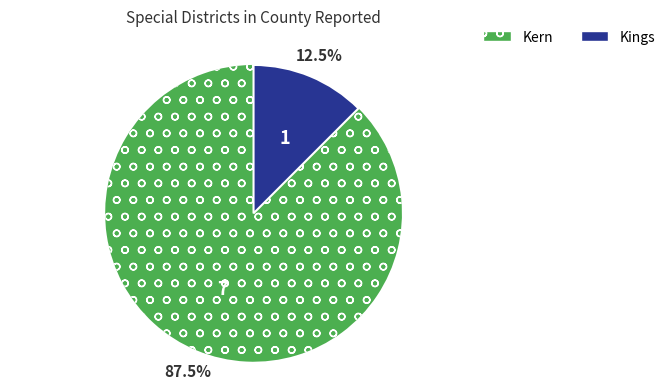

Does Kern account for over 50% of the chart?

Yes